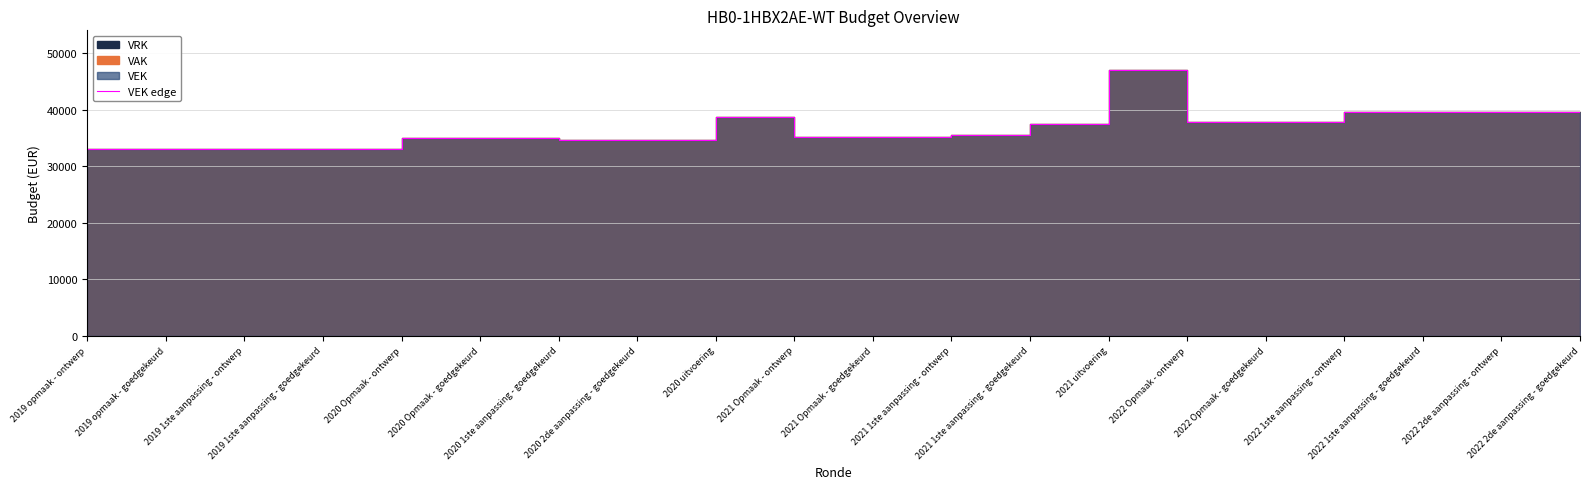

True or false: the data shows 35115 at 2021 Opmaak - goedgekeurd.

True